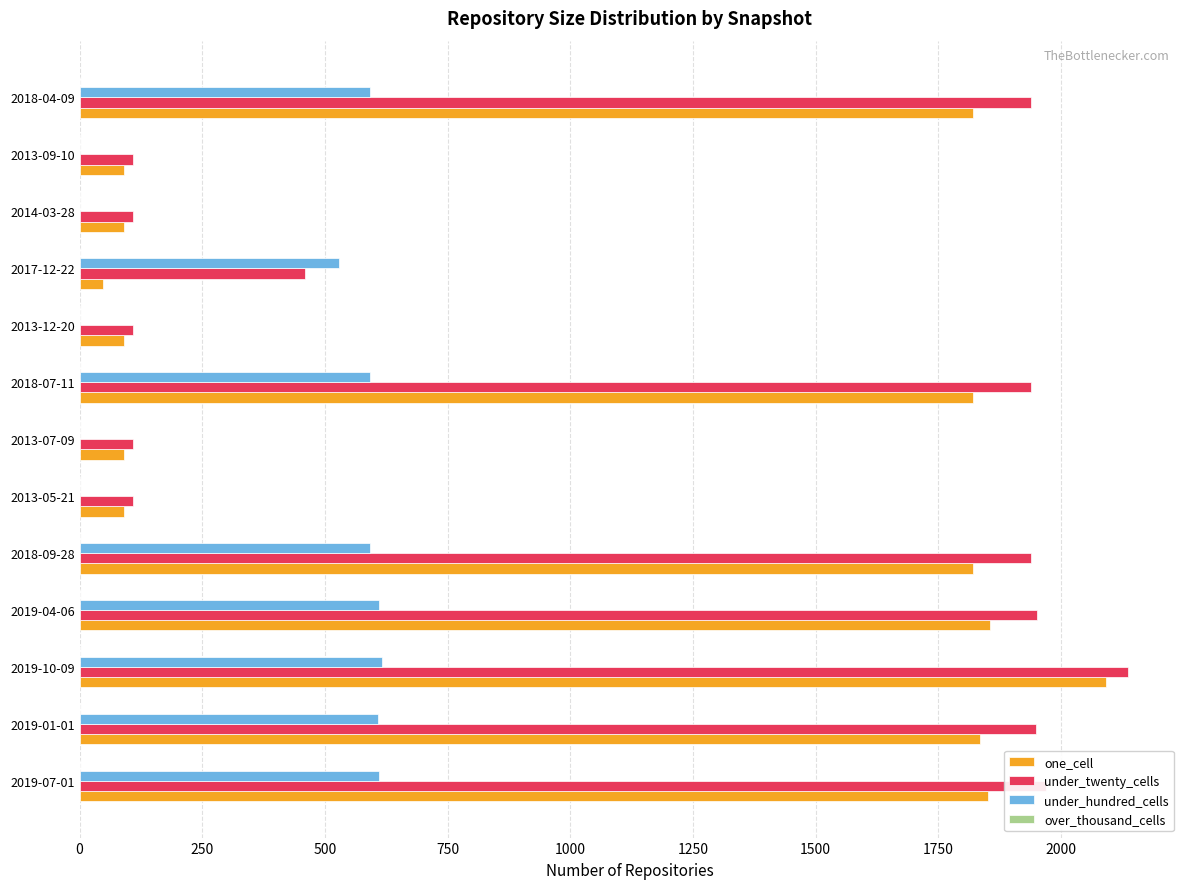

What is the maximum value shown in the chart?

2136